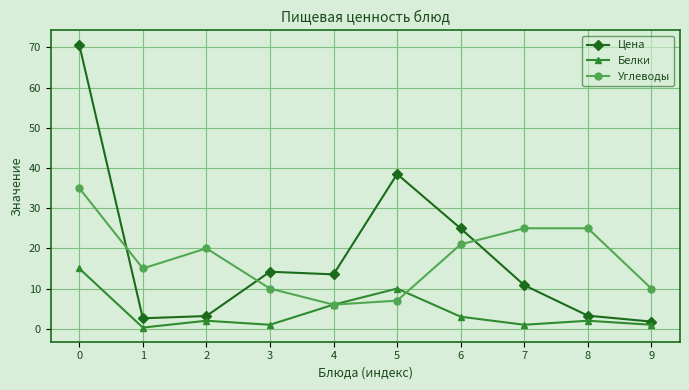

What are all the series names shown in the legend?

Цена, Белки, Углеводы